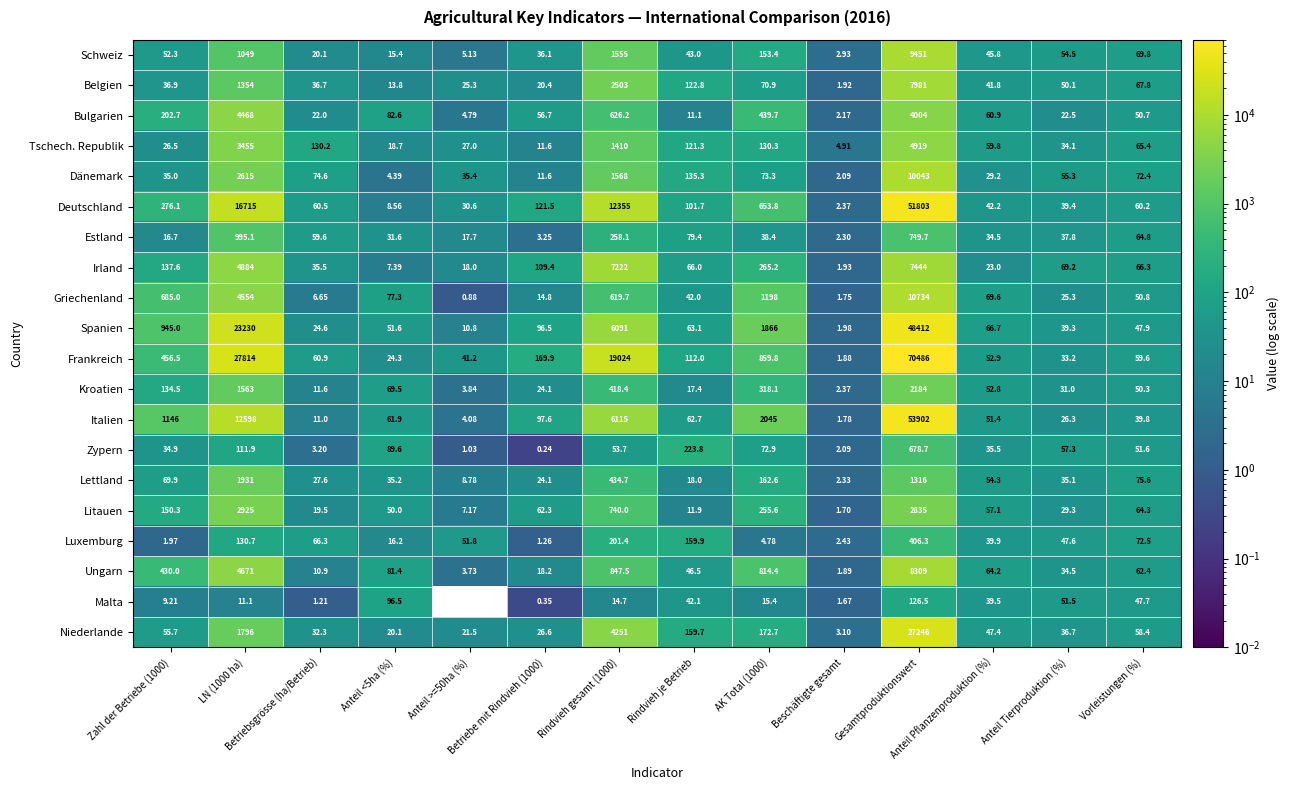

At which category is the sum across all series the highest?

Gesamtproduktionswert